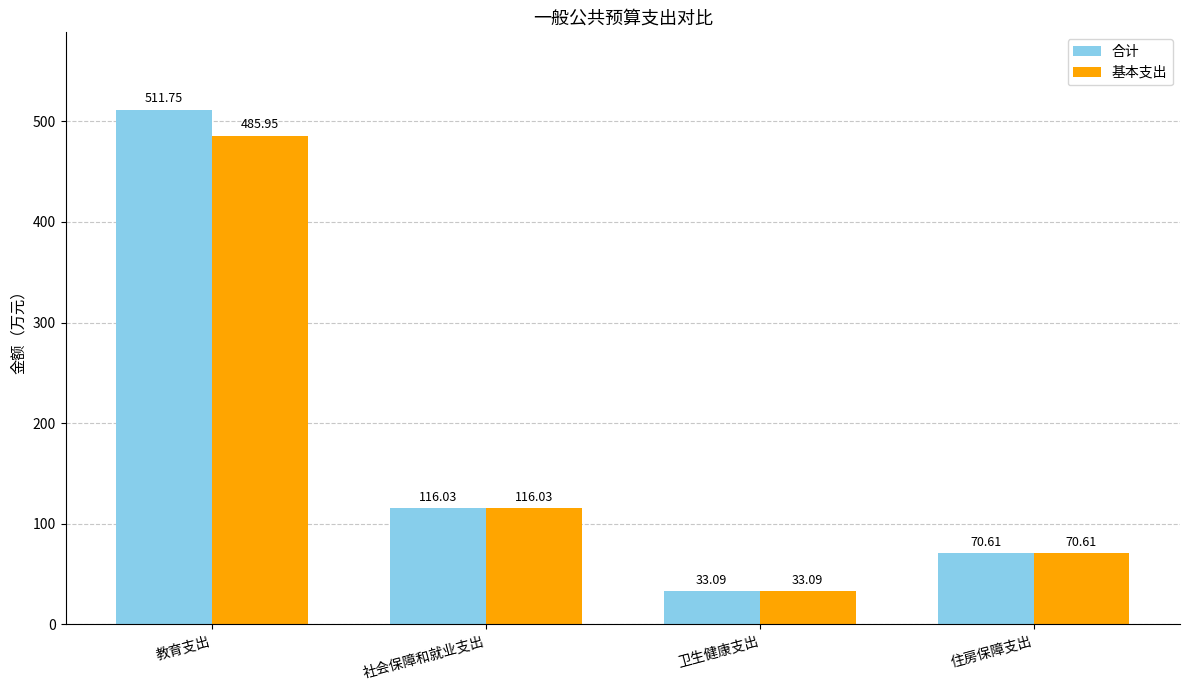

Are the bars horizontal?

No